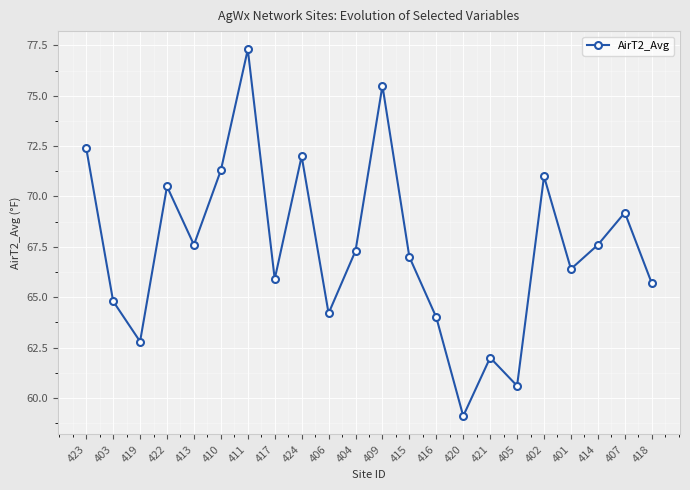

What is the smallest value displayed?

59.1